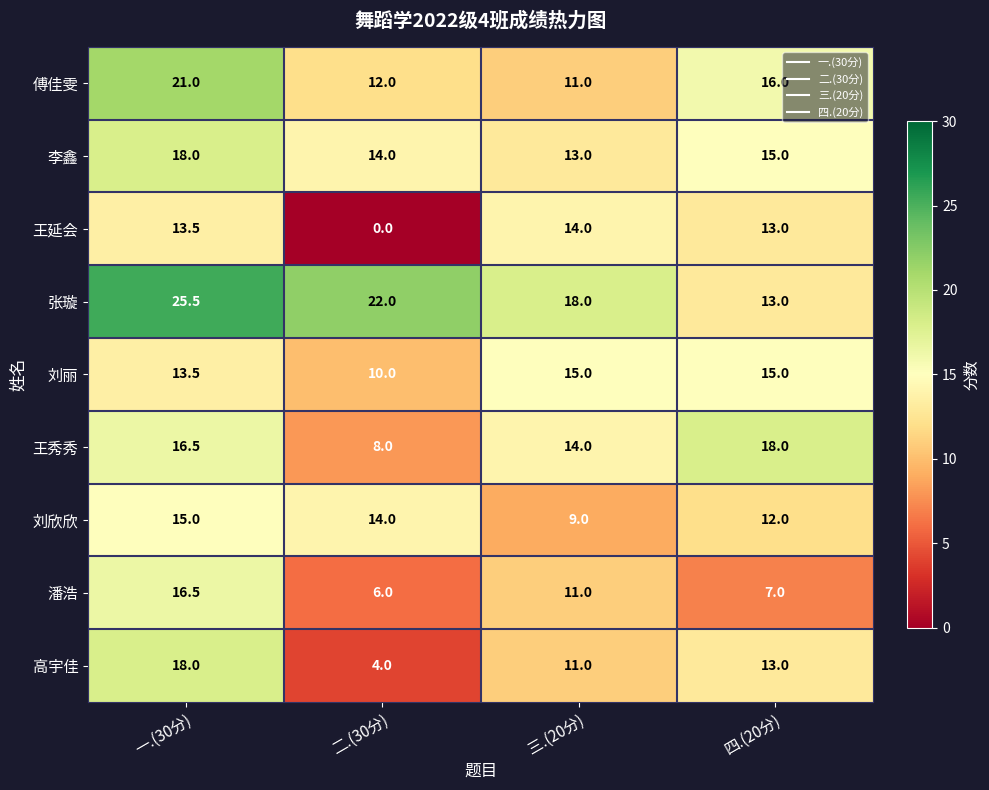

List the labels in order of 王延会 value, smallest first.

二.(30分), 四.(20分), 一.(30分), 三.(20分)